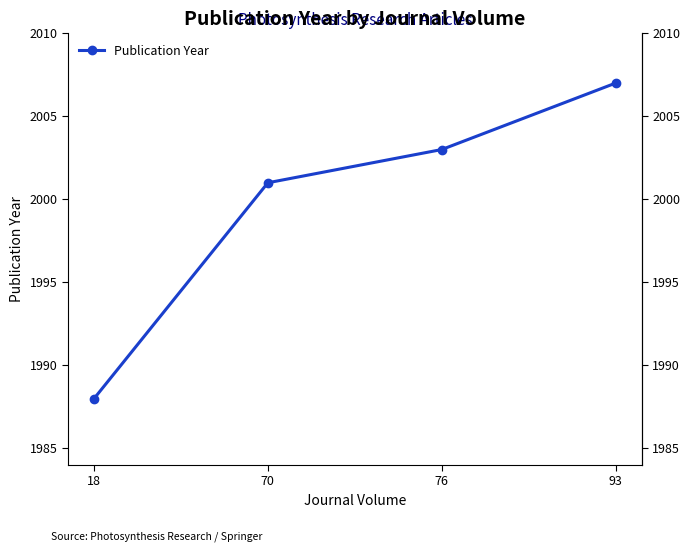

True or false: the data shows 2003 at 76.

True